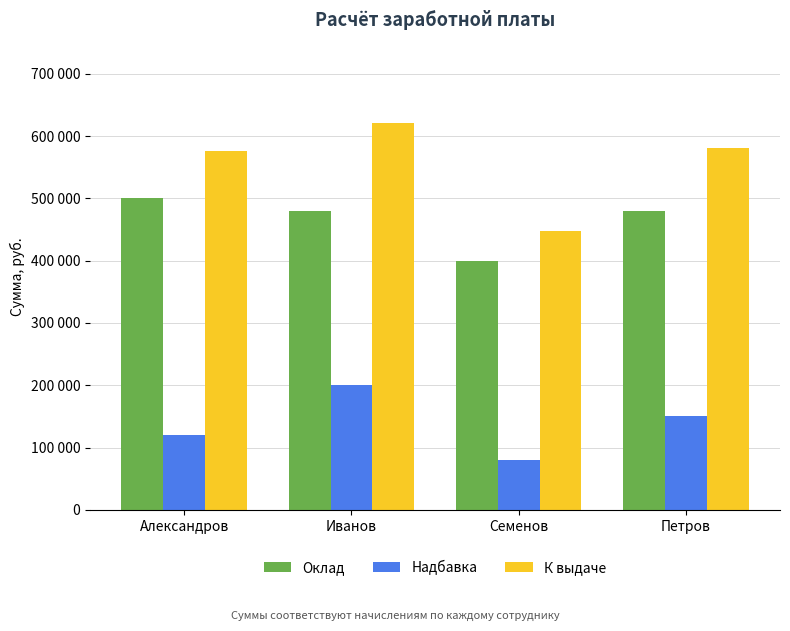

What are all the series names shown in the legend?

Оклад, Надбавка, К выдаче